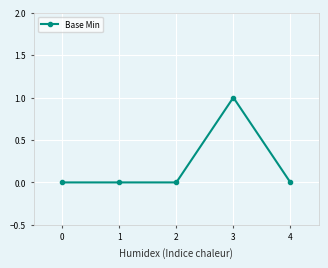

Reading right to left, what are all the values shown in this chart?

0	1	0	0	0